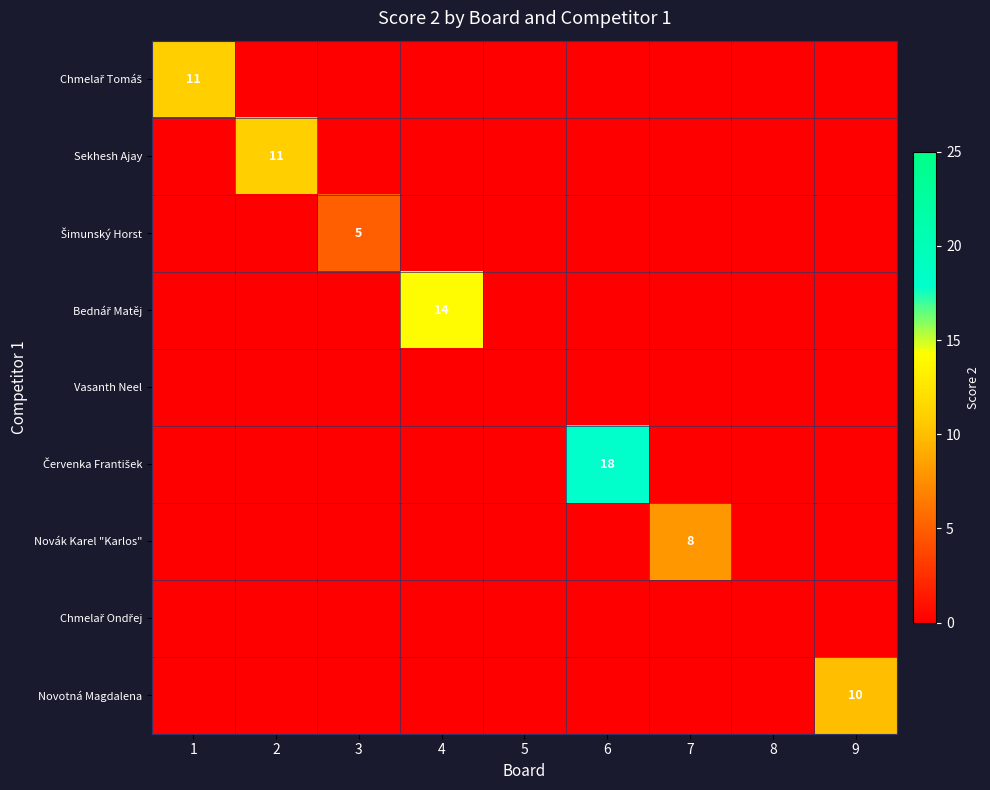

How many positive values does the Šimunský Horst series have?

1